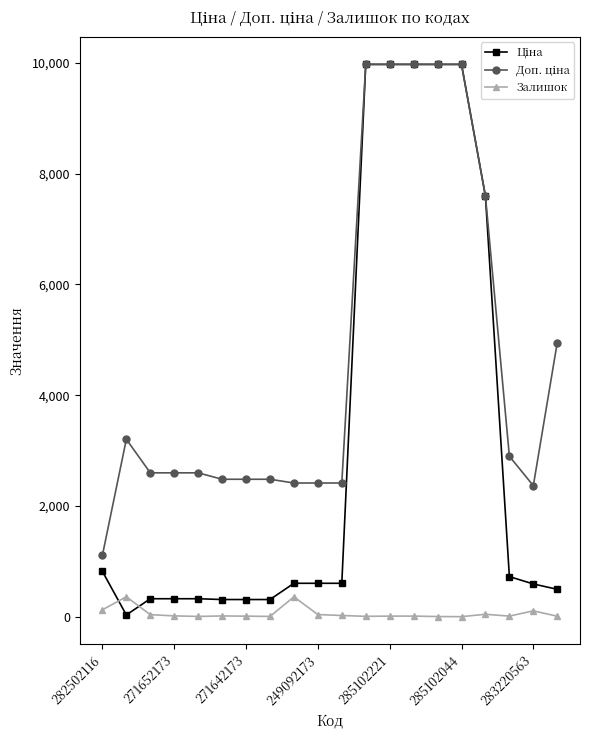

What is the greatest value displayed?

9975.0